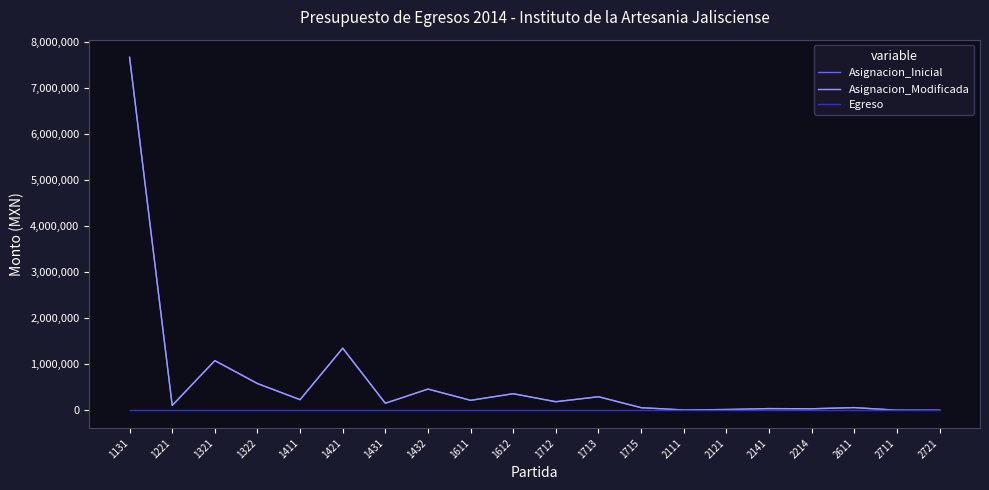

Rank the categories by Asignacion_Inicial value from lowest to highest.

2721, 2711, 2111, 2121, 2214, 2141, 1715, 2611, 1221, 1431, 1712, 1611, 1411, 1713, 1612, 1432, 1322, 1321, 1421, 1131